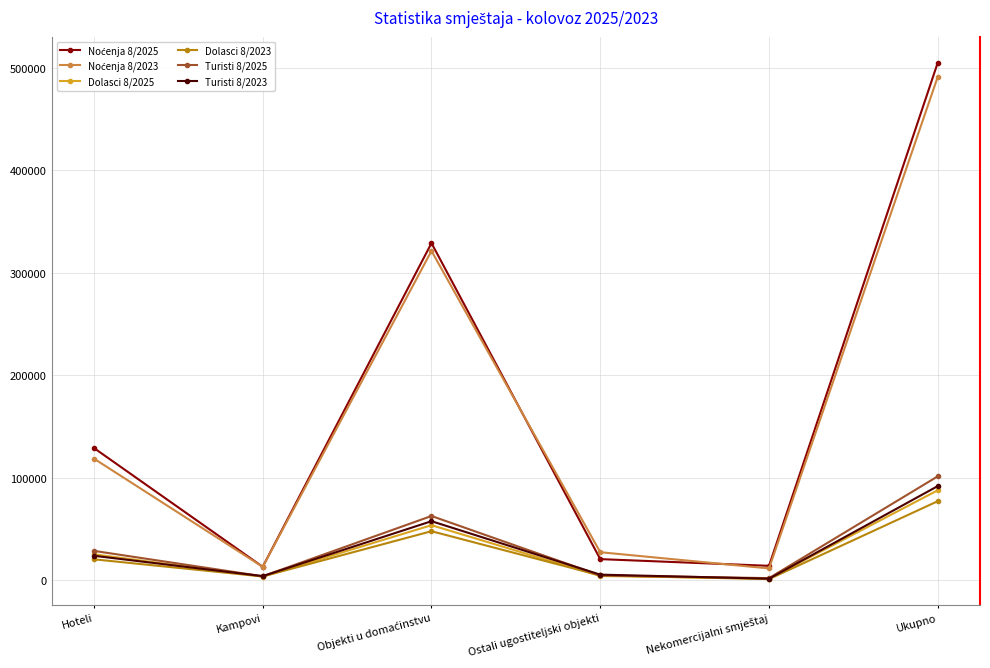

At which category is the sum across all series the highest?

Ukupno